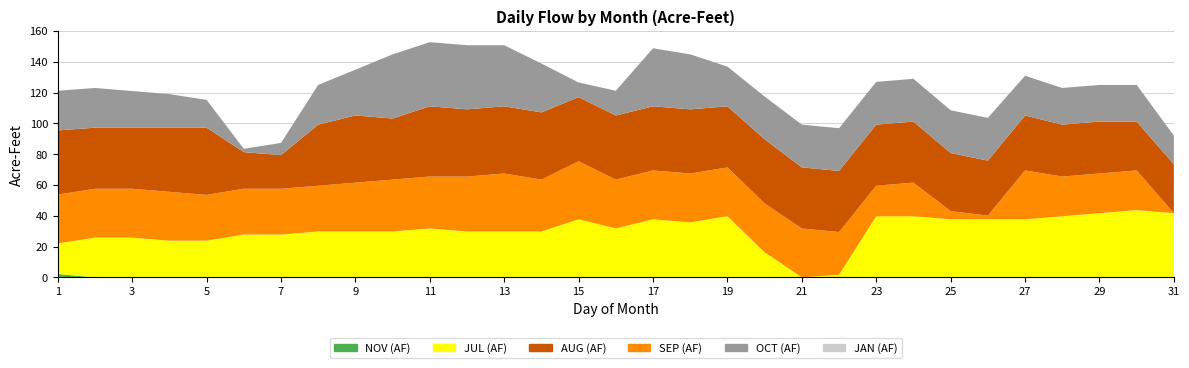

Reading left to right, transcribe all the data shown in this chart.

JAN (AF): 1=0.0	2=0.0	3=0.0	4=0.0	5=0.0	6=0.0	7=0.0	8=0.0	9=0.0	10=0.0	11=0.0	12=0.0	13=0.0	14=0.0	15=0.0	16=0.0	17=0.0	18=0.0	19=0.0	20=0.0	21=0.0	22=0.0	23=0.0	24=0.0	25=0.0	26=0.0	27=0.0	28=0.0	29=0.0	30=0.0	31=0.0
JUL (AF): 1=19.8	2=25.8	3=25.8	4=23.8	5=23.8	6=27.8	7=27.8	8=29.8	9=29.8	10=29.8	11=31.7	12=29.8	13=29.8	14=29.8	15=37.7	16=31.7	17=37.7	18=35.7	19=39.7	20=16.3	21=0.0	22=1.6	23=39.7	24=39.7	25=37.7	26=37.7	27=37.7	28=39.7	29=41.7	30=43.6	31=41.7
AUG (AF): 1=41.7	2=39.7	3=39.7	4=41.7	5=43.6	6=23.8	7=21.8	8=39.7	9=43.6	10=39.7	11=45.6	12=43.6	13=43.6	14=43.6	15=41.7	16=41.7	17=41.7	18=41.7	19=39.7	20=41.7	21=39.7	22=39.7	23=39.7	24=39.7	25=37.7	26=35.7	27=35.7	28=33.7	29=33.7	30=31.7	31=31.7
SEP (AF): 1=31.7	2=31.7	3=31.7	4=31.7	5=29.8	6=29.8	7=29.8	8=29.8	9=31.7	10=33.7	11=33.7	12=35.7	13=37.7	14=33.7	15=37.7	16=31.7	17=31.7	18=31.7	19=31.7	20=31.7	21=31.7	22=27.8	23=19.8	24=21.8	25=5.4	26=2.4	27=31.7	28=25.8	29=25.8	30=25.8	31=0.0
OCT (AF): 1=25.8	2=25.8	3=23.8	4=21.8	5=18.0	6=2.2	7=7.9	8=25.8	9=29.8	10=41.7	11=41.7	12=41.7	13=39.7	14=31.7	15=9.5	16=16.1	17=37.7	18=35.7	19=25.8	20=27.8	21=27.8	22=27.8	23=27.8	24=27.8	25=27.8	26=27.8	27=25.8	28=23.8	29=23.8	30=23.8	31=18.6
NOV (AF): 1=2.2	2=0.0	3=0.0	4=0.0	5=0.0	6=0.0	7=0.0	8=0.0	9=0.0	10=0.0	11=0.0	12=0.0	13=0.0	14=0.0	15=0.0	16=0.0	17=0.0	18=0.0	19=0.0	20=0.0	21=0.0	22=0.0	23=0.0	24=0.0	25=0.0	26=0.0	27=0.0	28=0.0	29=0.0	30=0.0	31=0.0